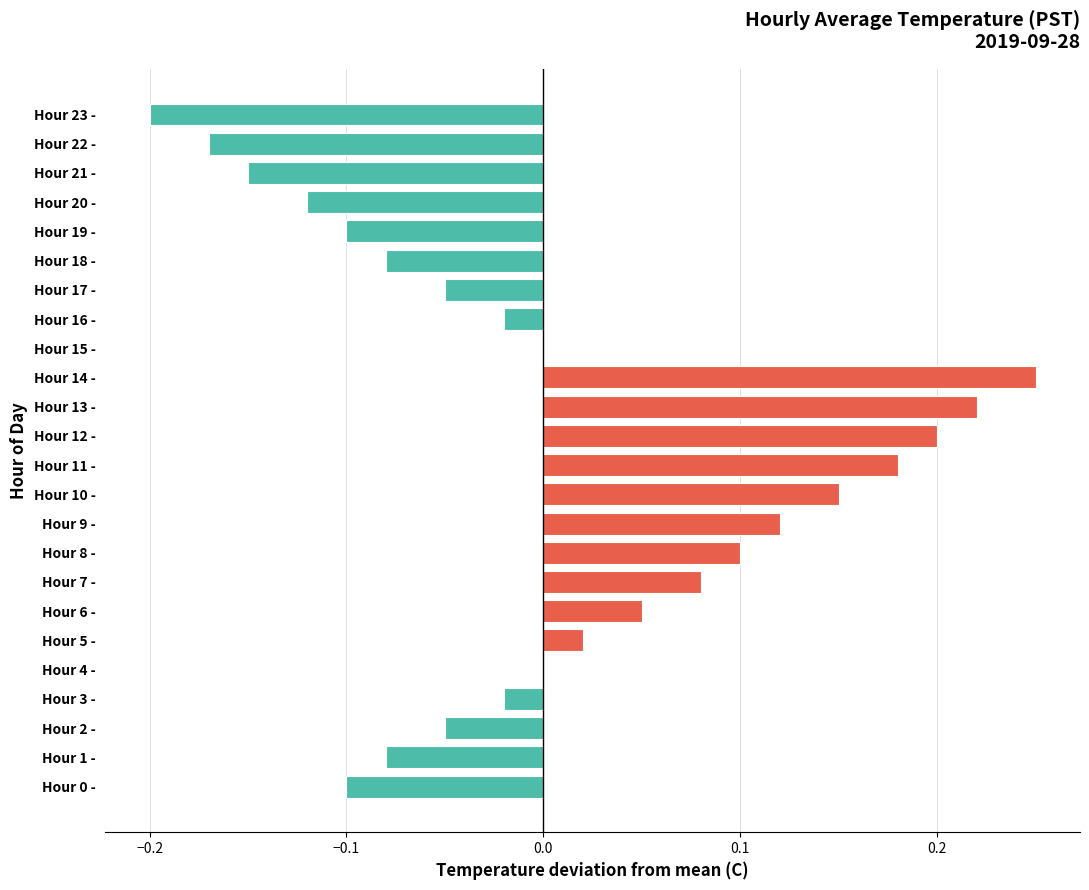

Between Hour 11 - and Hour 19 -, which is larger?

Hour 11 -